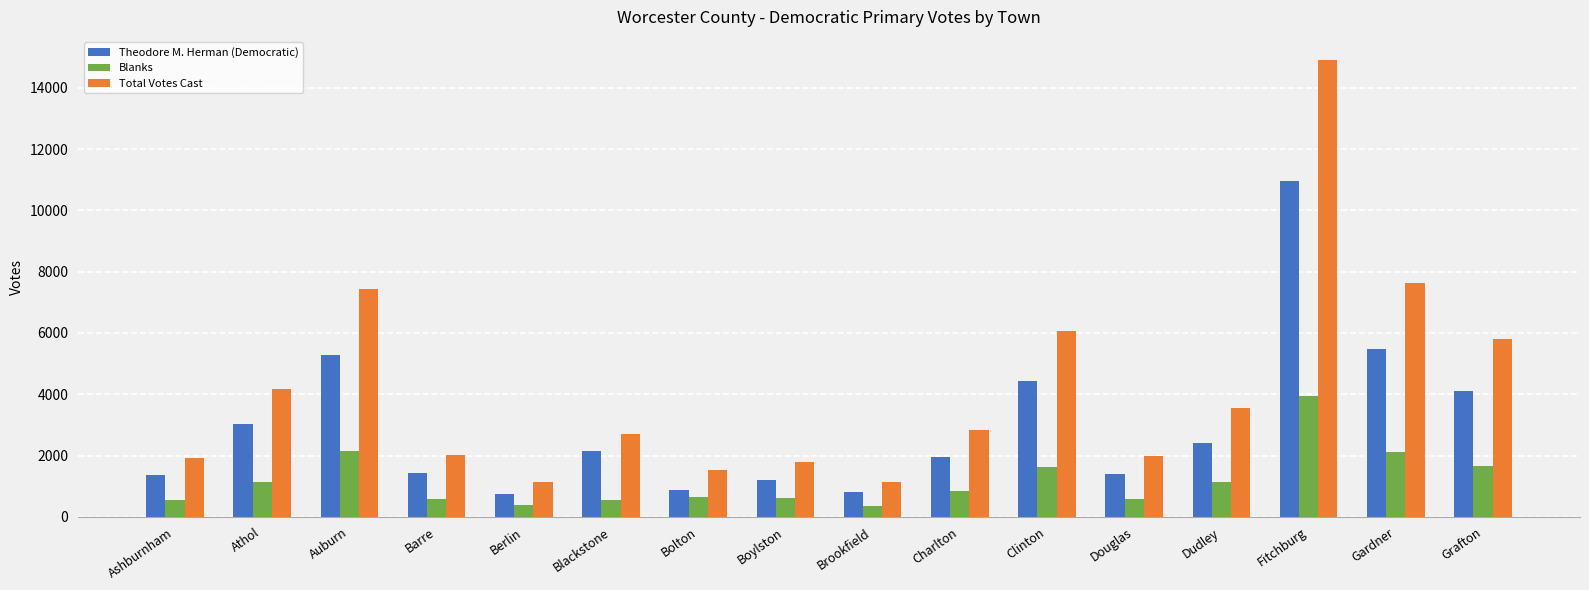

How many data points does each series have?

16